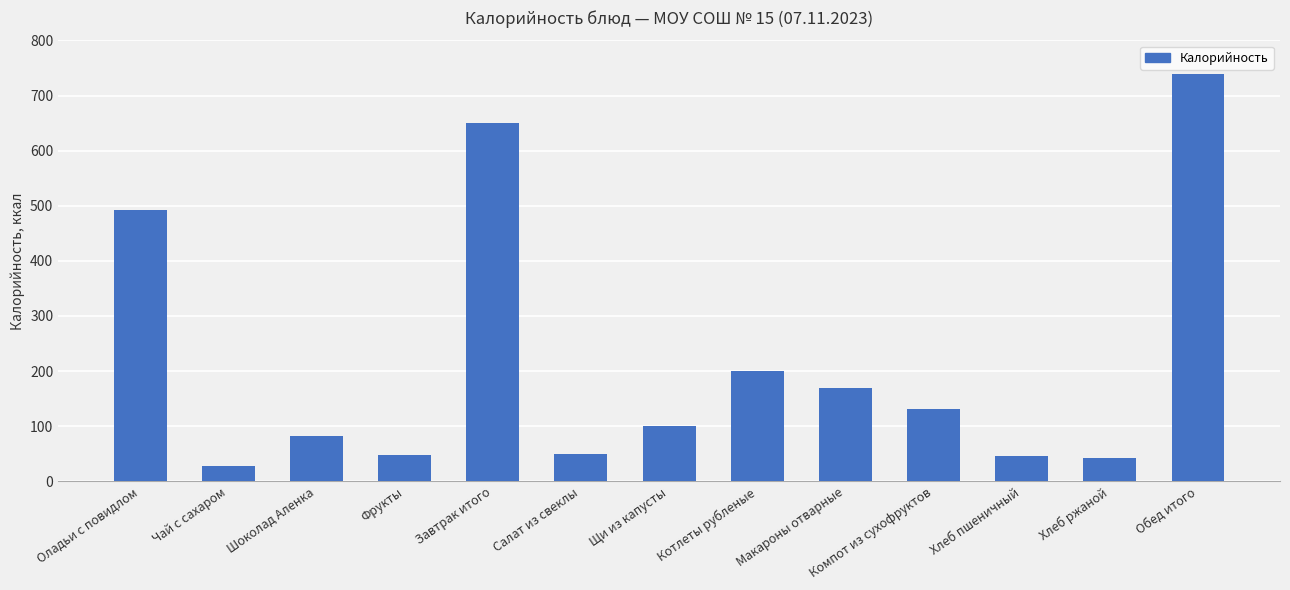

Which label corresponds to the smallest value in the chart?

Чай с сахаром